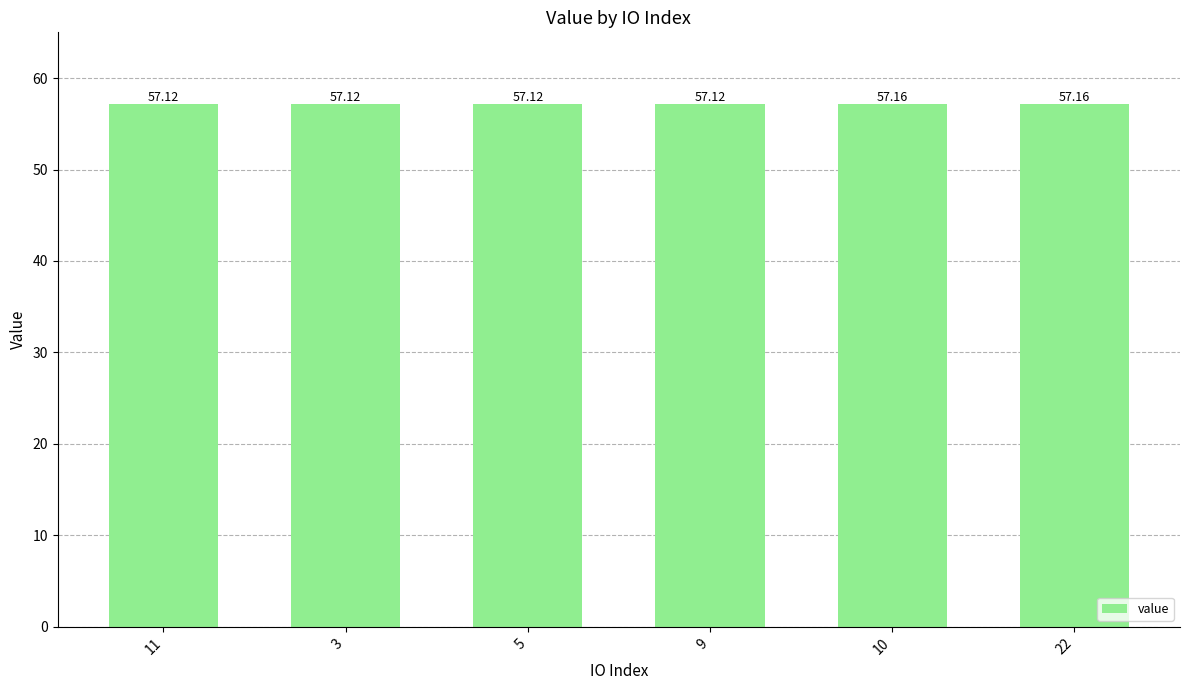

What is the ratio of the value at 22 to the value at 5?

1.0